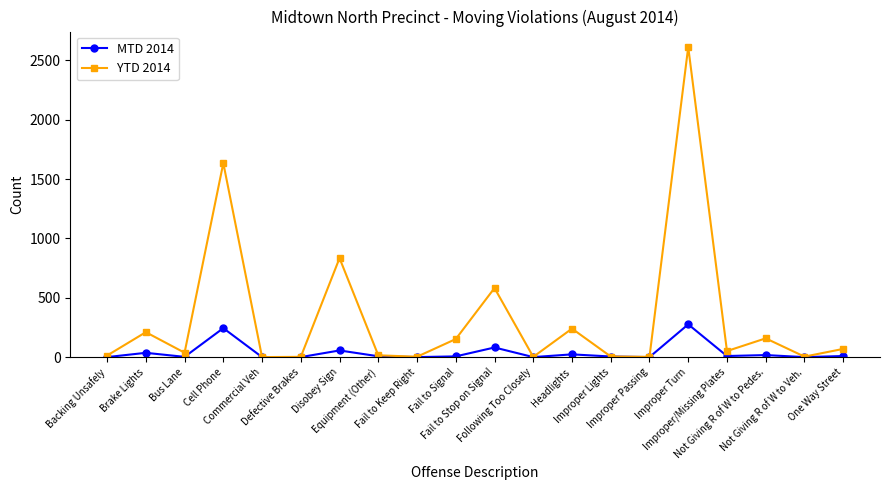

At which label is MTD 2014 closest to 138?

Fail to Stop on Signal